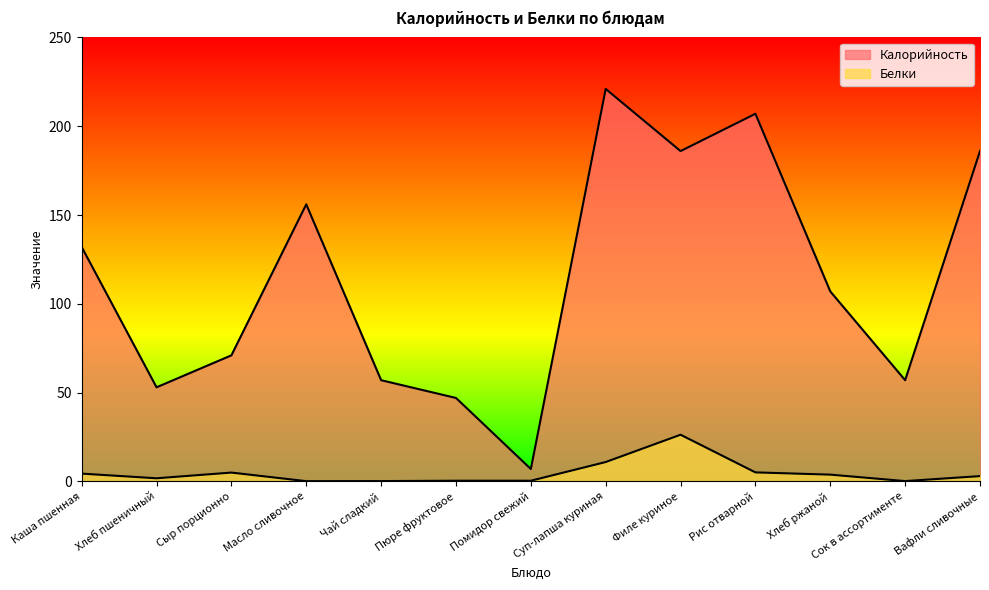

True or false: Белки and Калорийность intersect in this chart.

False